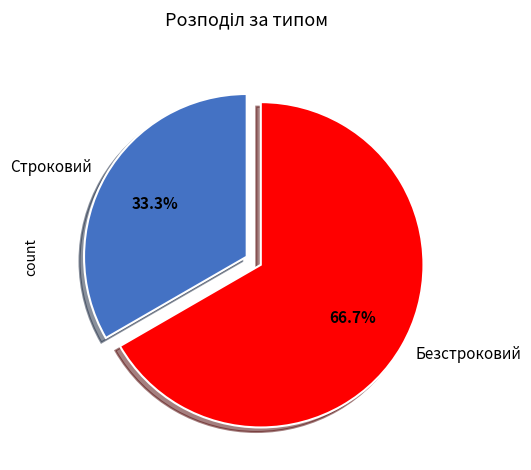

What is the ratio of the value at Строковий to the value at Безстроковий?

0.5